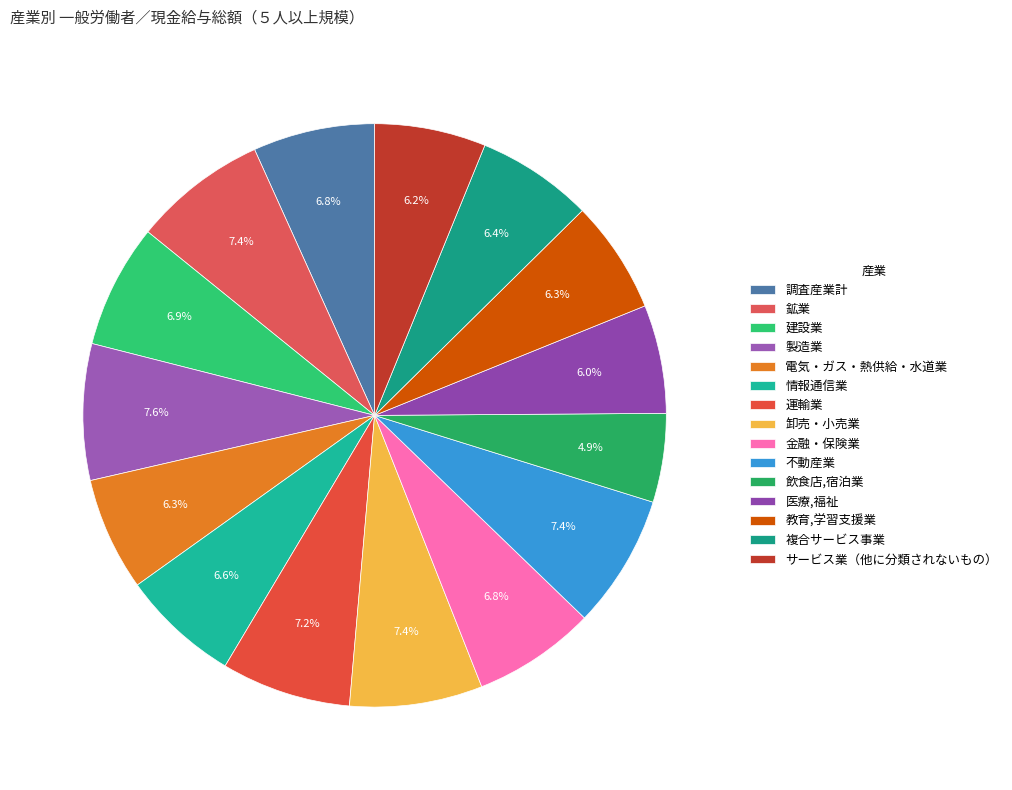

To the nearest percent, what is the difference between the 金融・保険業 and 卸売・小売業 slice percentages?

1%